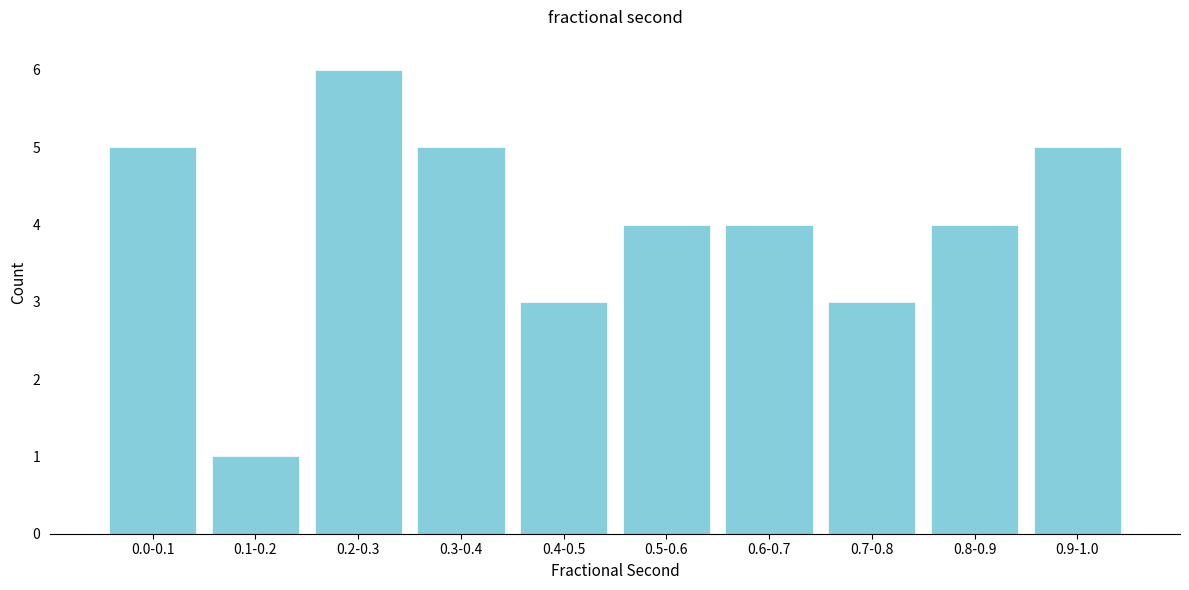

Reading right to left, extract all data points from this chart.

0.9-1.0=5	0.8-0.9=4	0.7-0.8=3	0.6-0.7=4	0.5-0.6=4	0.4-0.5=3	0.3-0.4=5	0.2-0.3=6	0.1-0.2=1	0.0-0.1=5